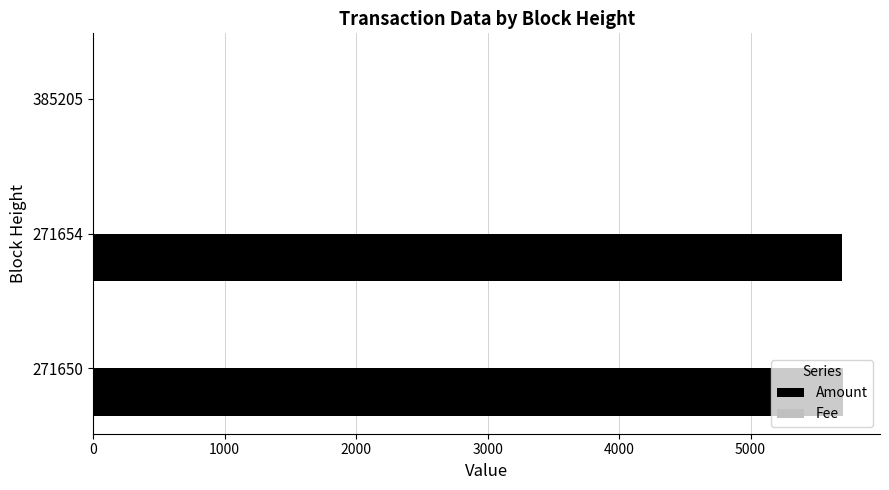

What is the highest value of the Amount series?

5700